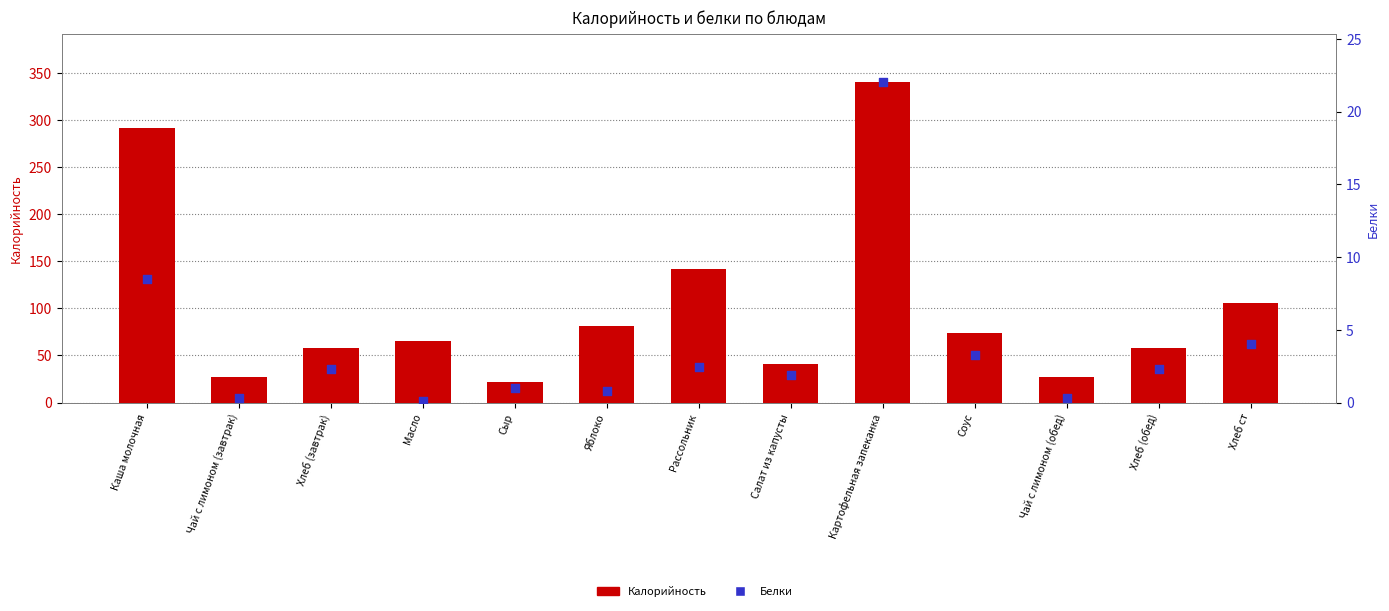

Which series contains the lowest Y value?

Белки